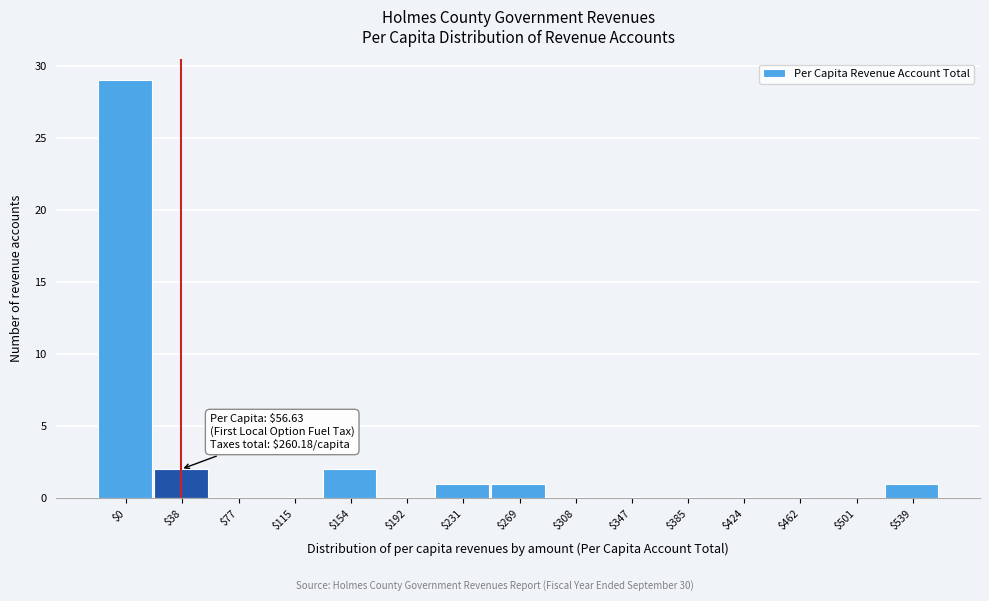

What is the maximum value shown in the chart?

29